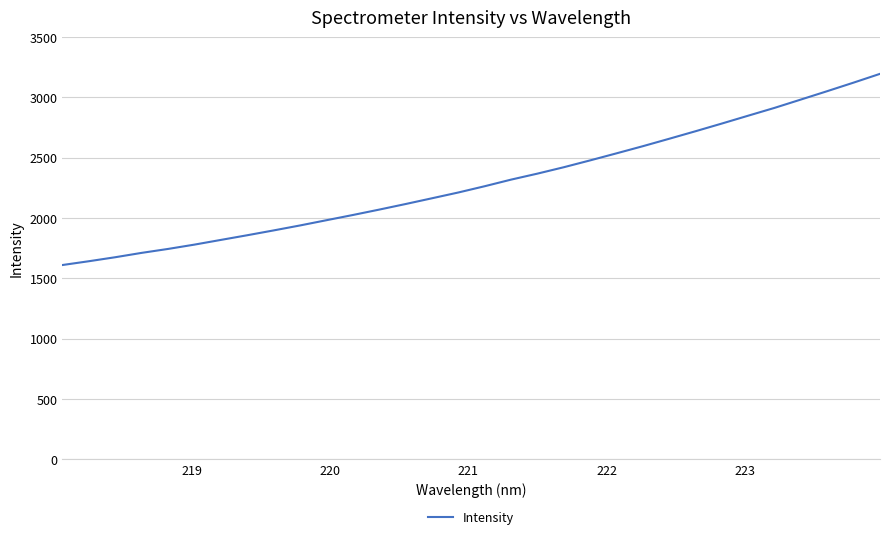

What is the maximum value shown in the chart?

3195.7